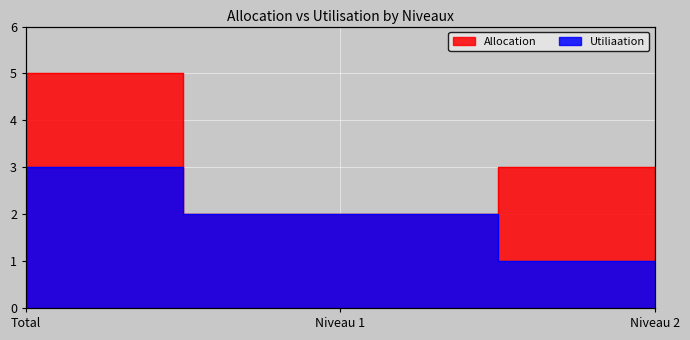

The value of Utiliaation at Niveau 1 is 2. True or false?

True